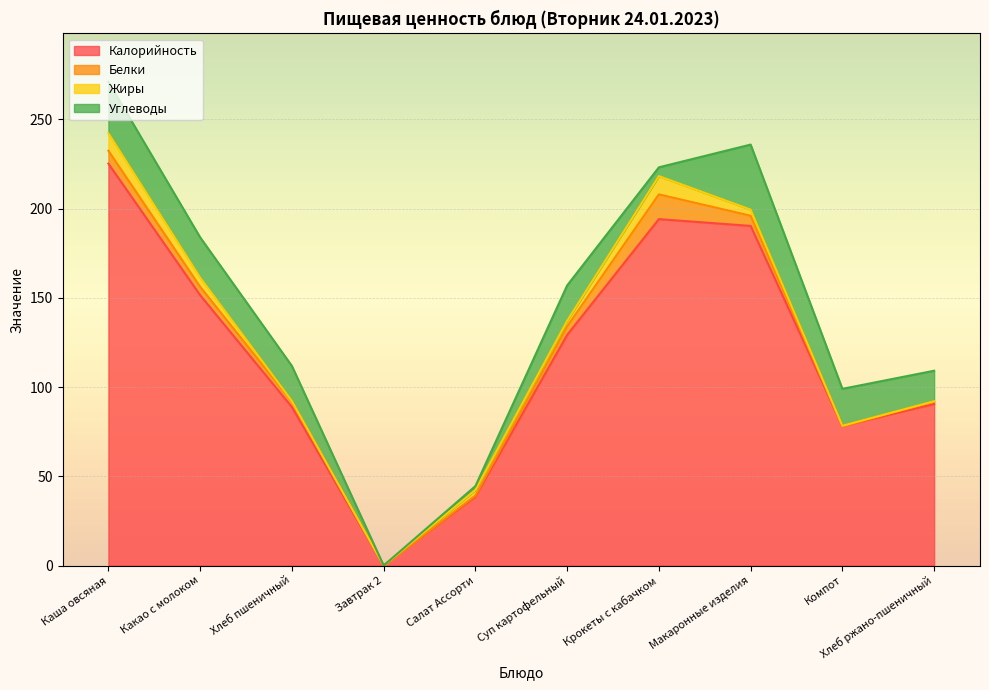

Does the chart display data point markers on the line(s)?

No